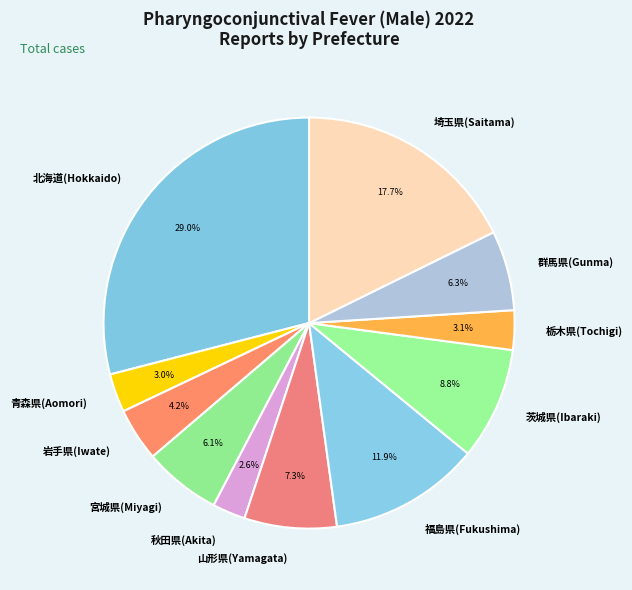

To the nearest percent, what is the difference between the 秋田県(Akita) and 山形県(Yamagata) slice percentages?

5%